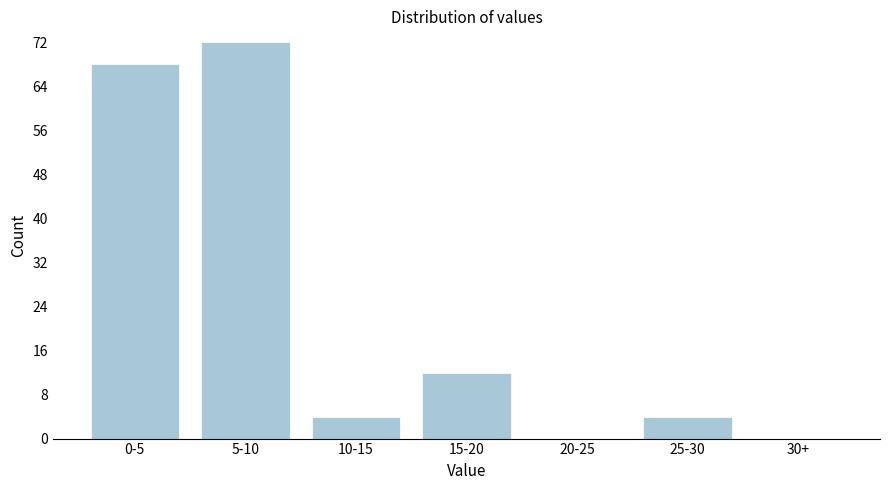

Reading left to right, what are all the values shown in this chart?

0-5=68	5-10=72	10-15=4	15-20=12	20-25=0	25-30=4	30+=0